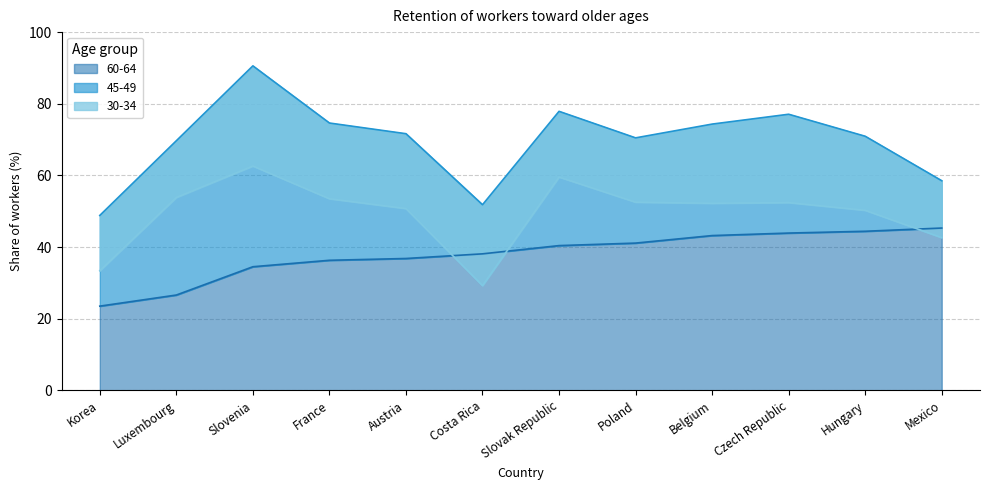

At how many categories does at least one series exceed 58?

10